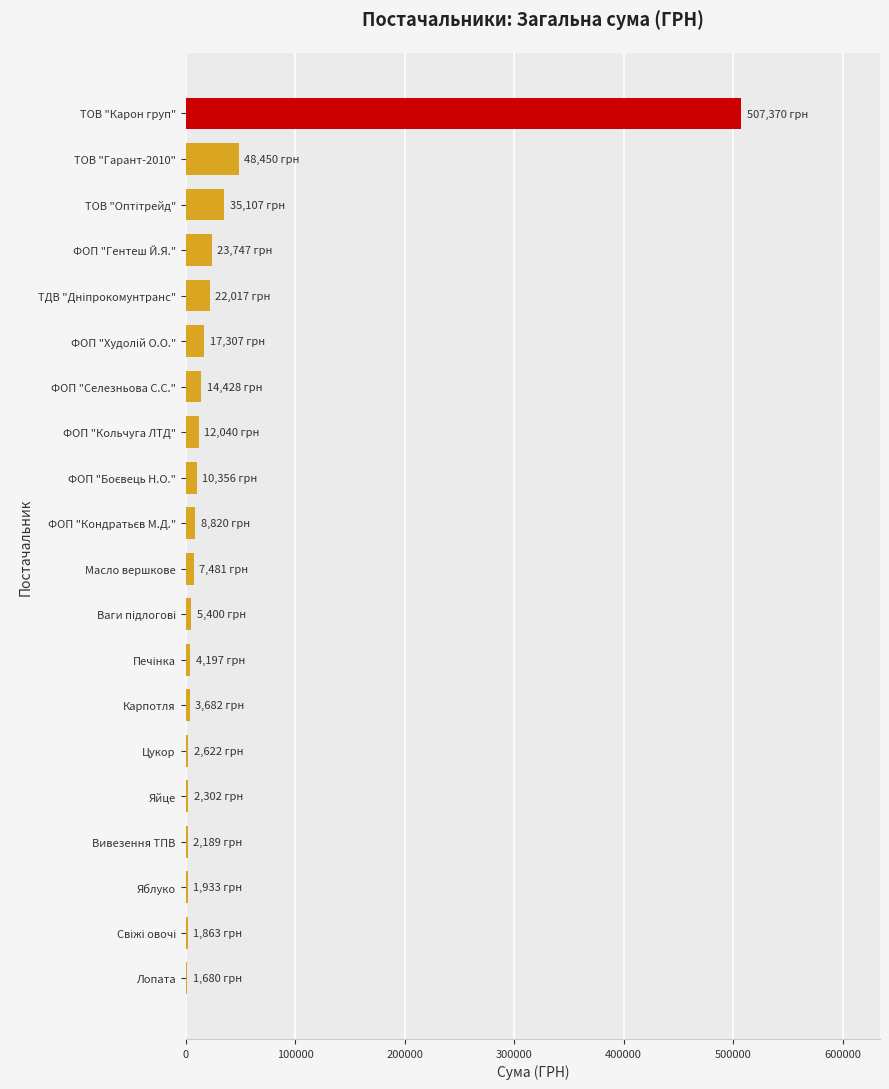

At which category does the chart reach its peak across all series?

ТОВ "Карон груп"